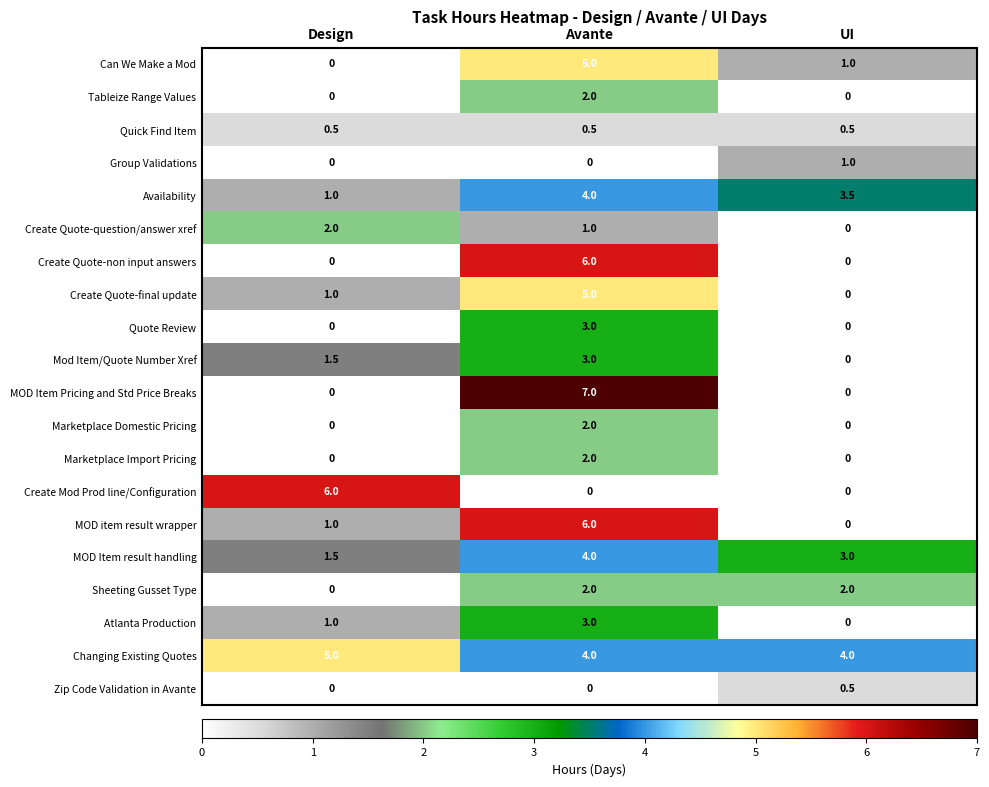

The value of Quick Find Item at Avante is 0.5. True or false?

True